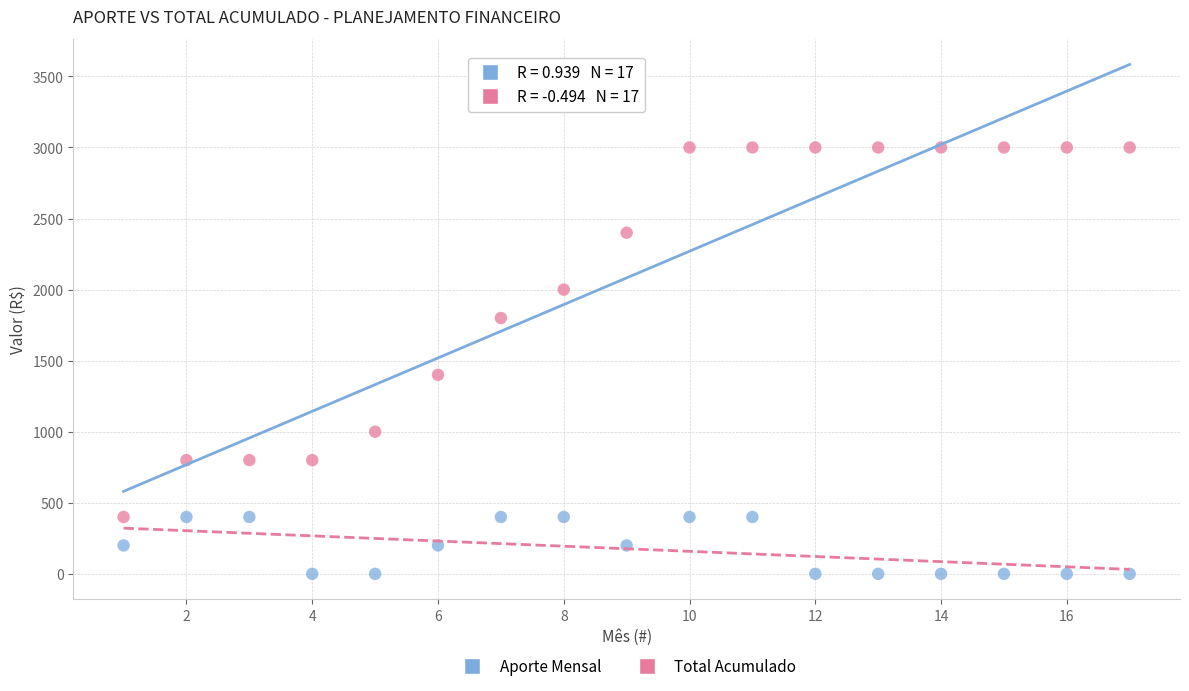

Across all data points, what is the range of Y values (max minus min)?

3000